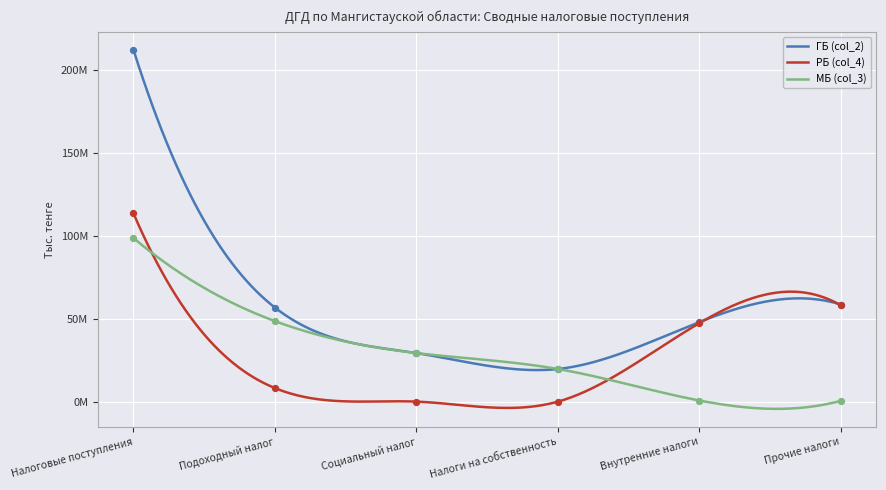

At which category is the sum across all series the highest?

Налоговые поступления